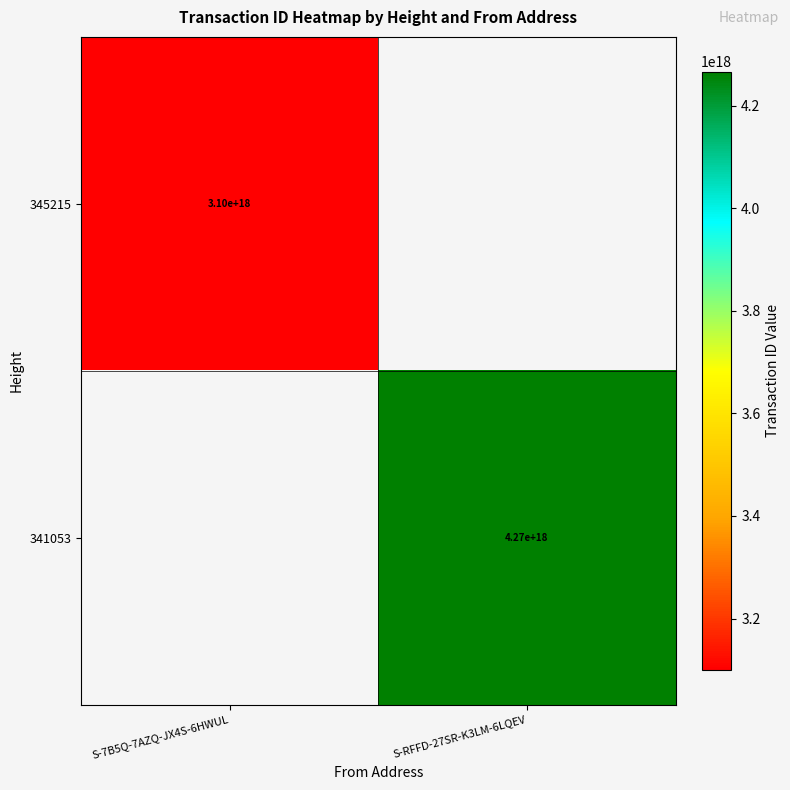

The value of 341053 at S-RFFD-27SR-K3LM-6LQEV is 2426884706331717632. True or false?

False